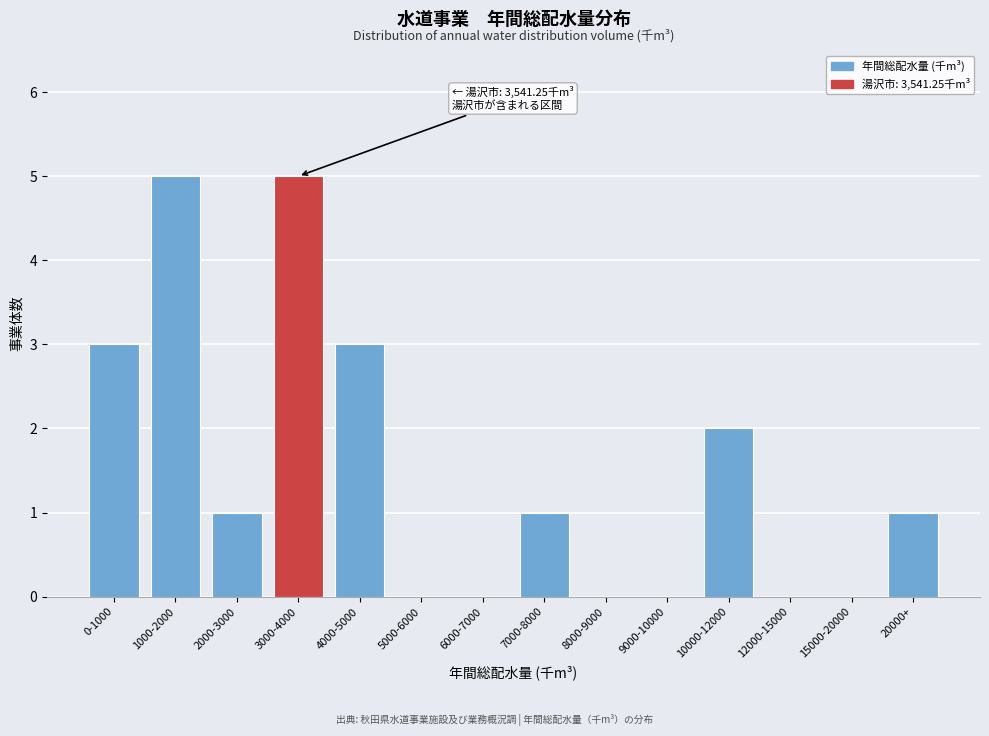

Reading right to left, list all the values displayed in this chart.

20000+=1	15000-20000=0	12000-15000=0	10000-12000=2	9000-10000=0	8000-9000=0	7000-8000=1	6000-7000=0	5000-6000=0	4000-5000=3	3000-4000=5	2000-3000=1	1000-2000=5	0-1000=3